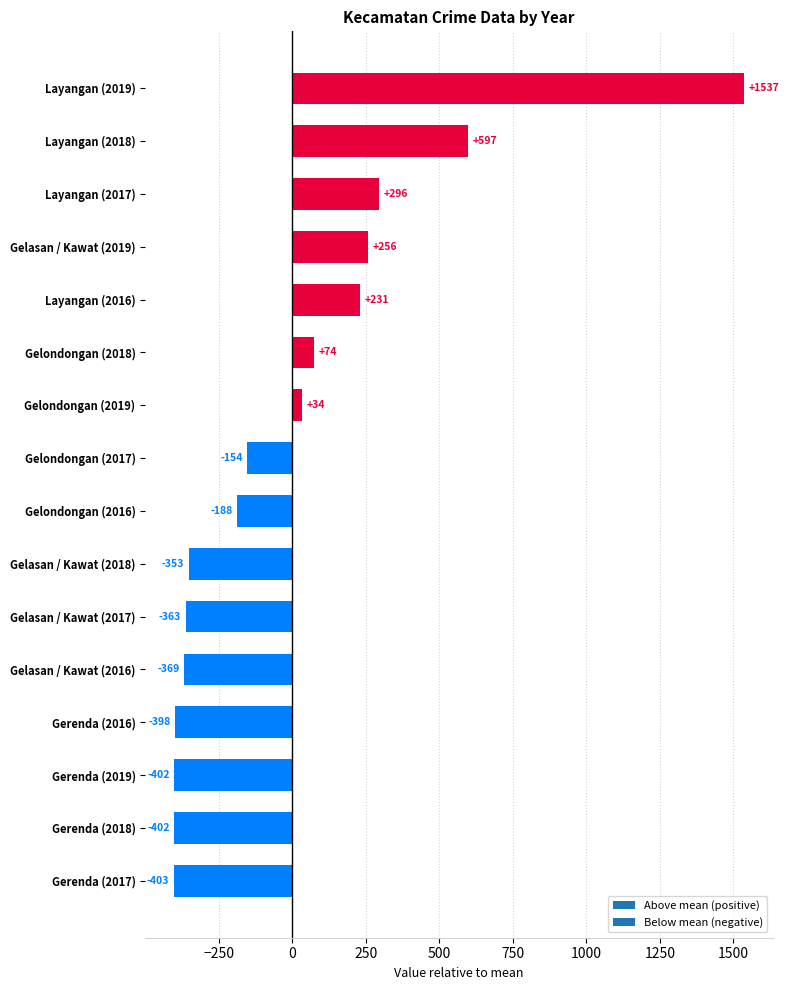

Between Gelasan / Kawat (2018) and Gerenda (2017), which is larger?

Gelasan / Kawat (2018)